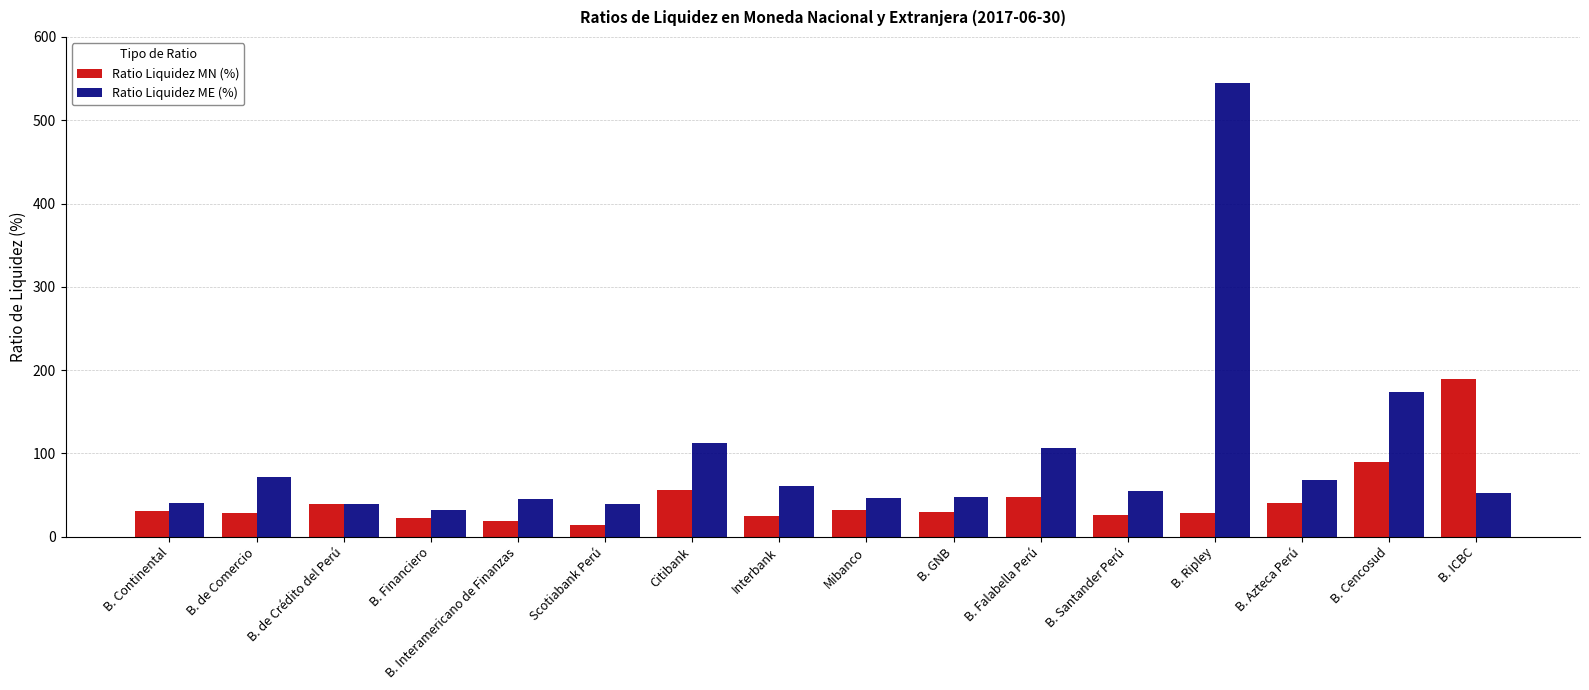

Rank the series by their maximum value, from highest to lowest.

Ratio Liquidez ME (%), Ratio Liquidez MN (%)